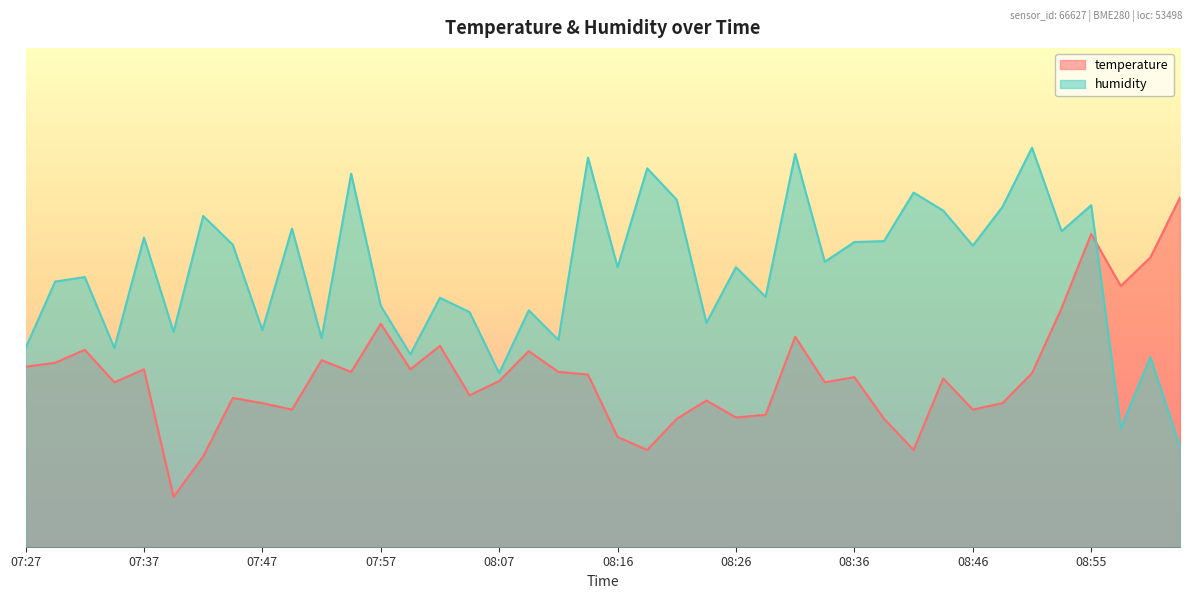

How many lines are shown in the chart?

2